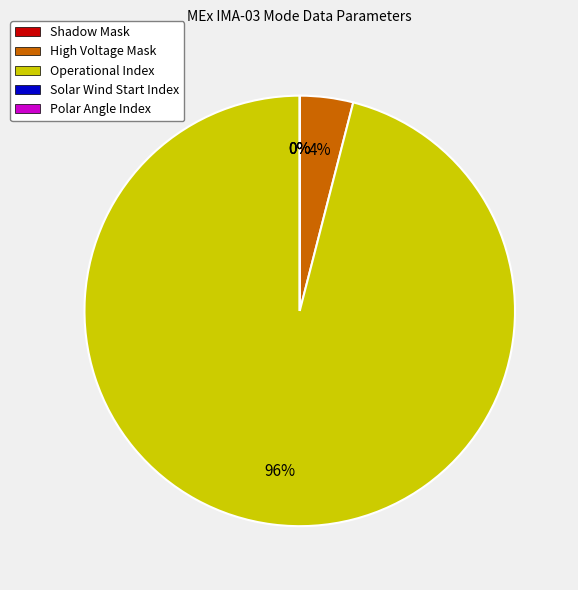

Which category has the smallest portion of the pie?

Shadow Mask